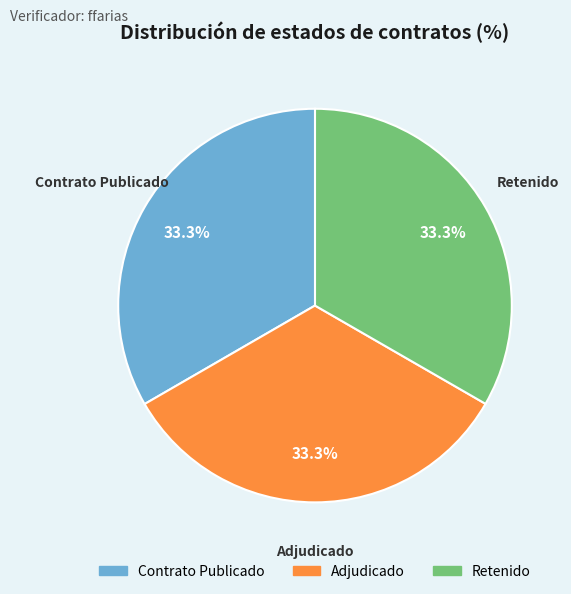

Is there any slice that represents more than half of the pie?

No